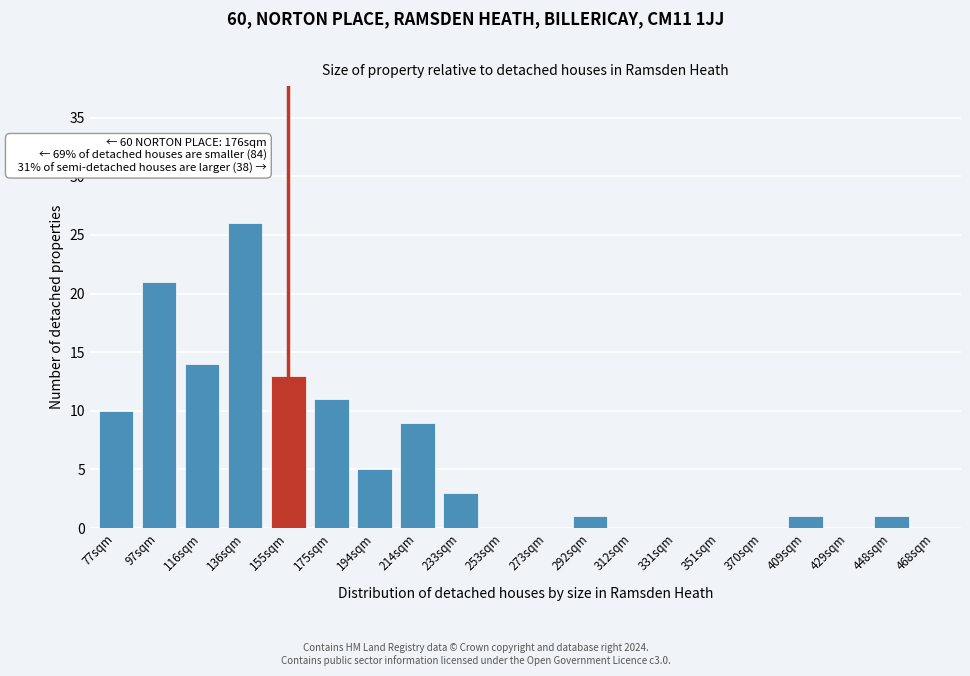

Reading left to right, what are all the values shown in this chart?

77sqm=10	97sqm=21	116sqm=14	136sqm=26	155sqm=13	175sqm=11	194sqm=5	214sqm=9	233sqm=3	253sqm=0	273sqm=0	292sqm=1	312sqm=0	331sqm=0	351sqm=0	370sqm=0	409sqm=1	429sqm=0	448sqm=1	468sqm=0